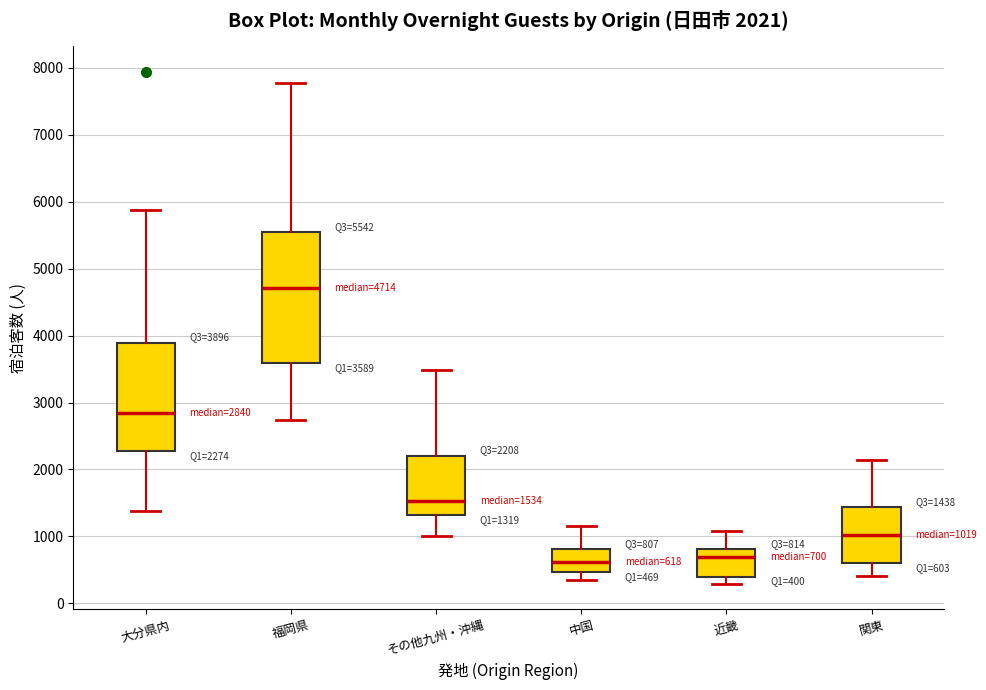

Which box has the highest median line?

福岡県